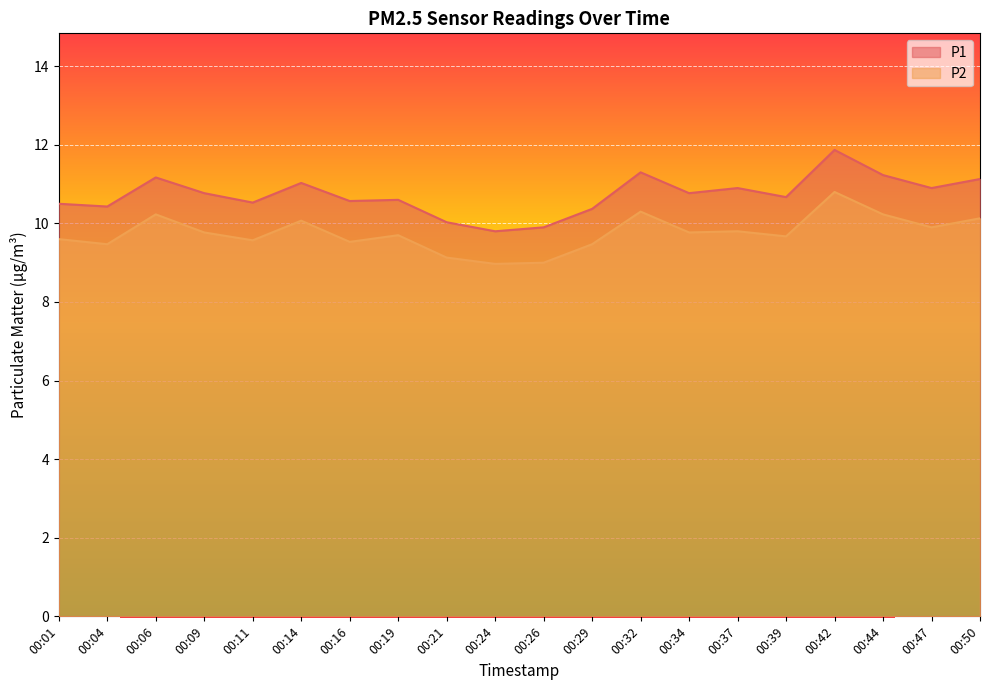

The value of P2 at 00:21 is 9.1. True or false?

True